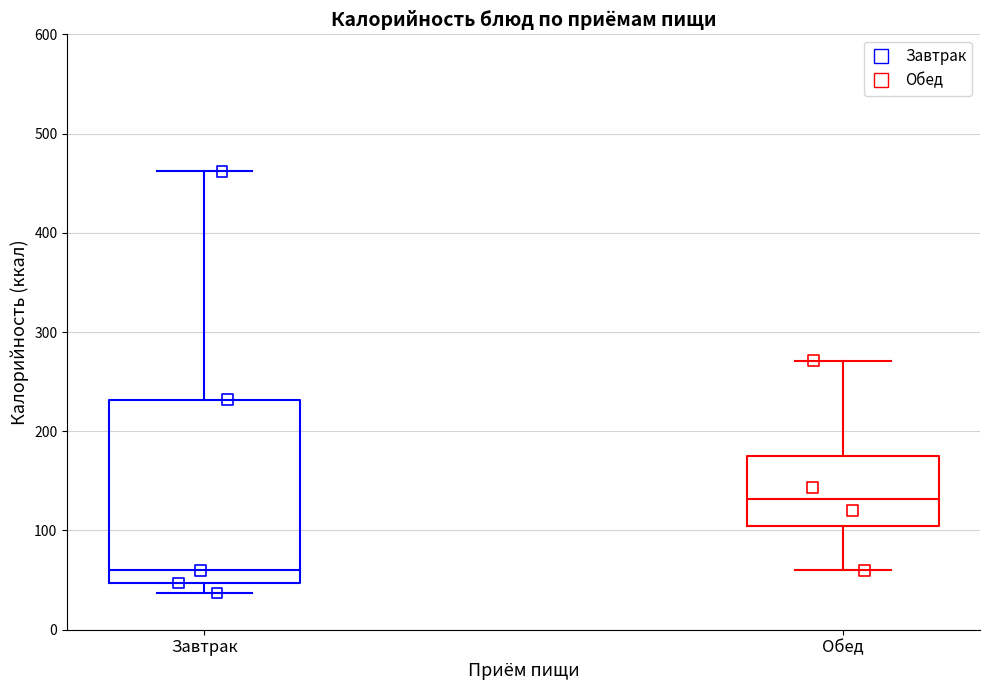

Where does the lower whisker of the box for Обед end on the y-axis? The values are not printed on the chart, so give them approximately, as read against the axis.

60